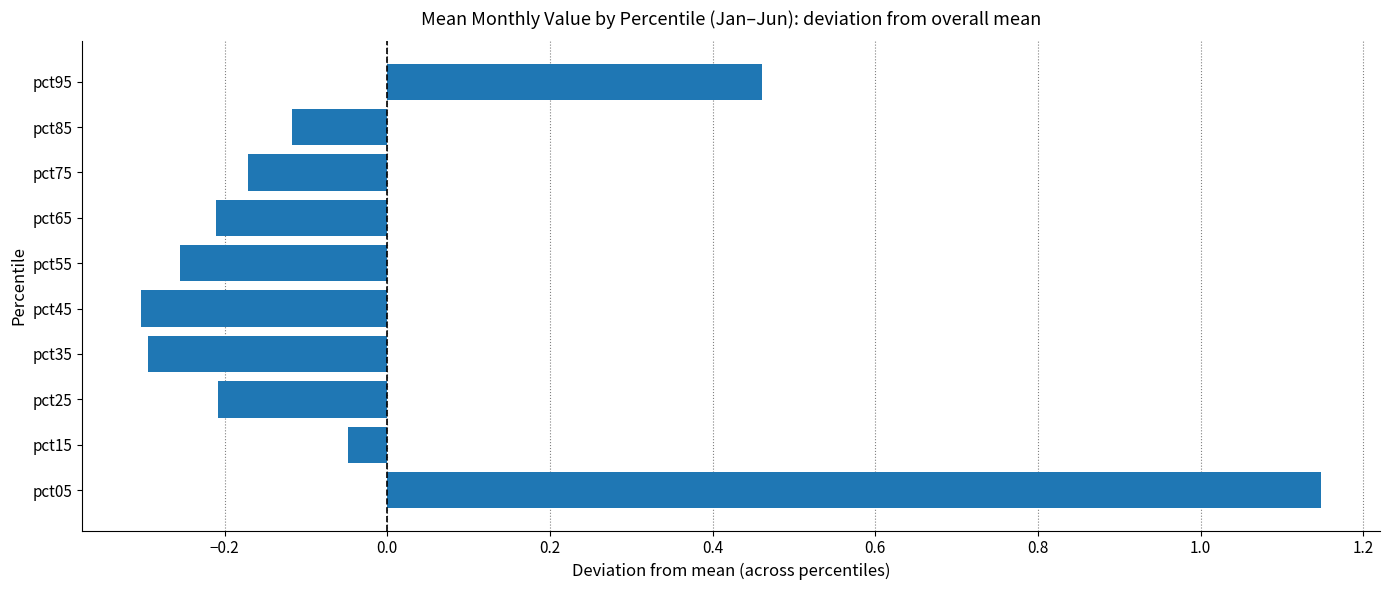

The value at pct95 is 0.8. True or false?

False